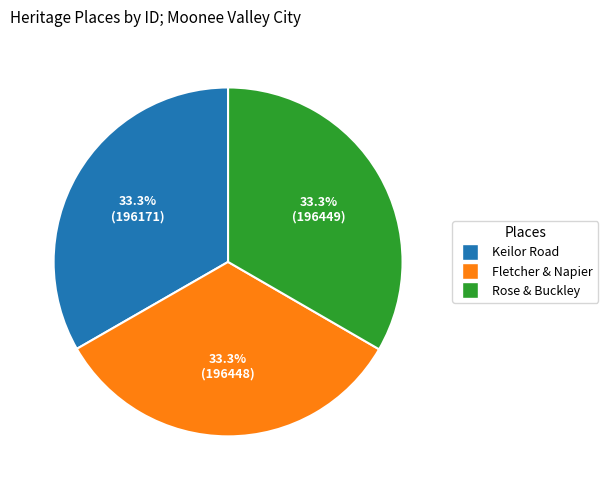

Does any single category account for the majority?

No